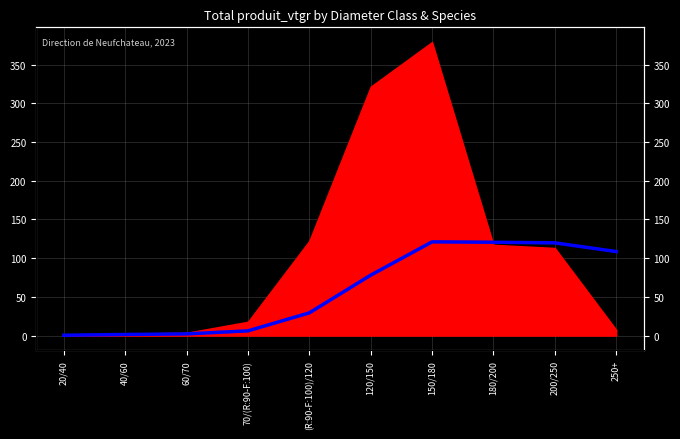

What is the change in value from 180/200 to 200/250?

-0.8